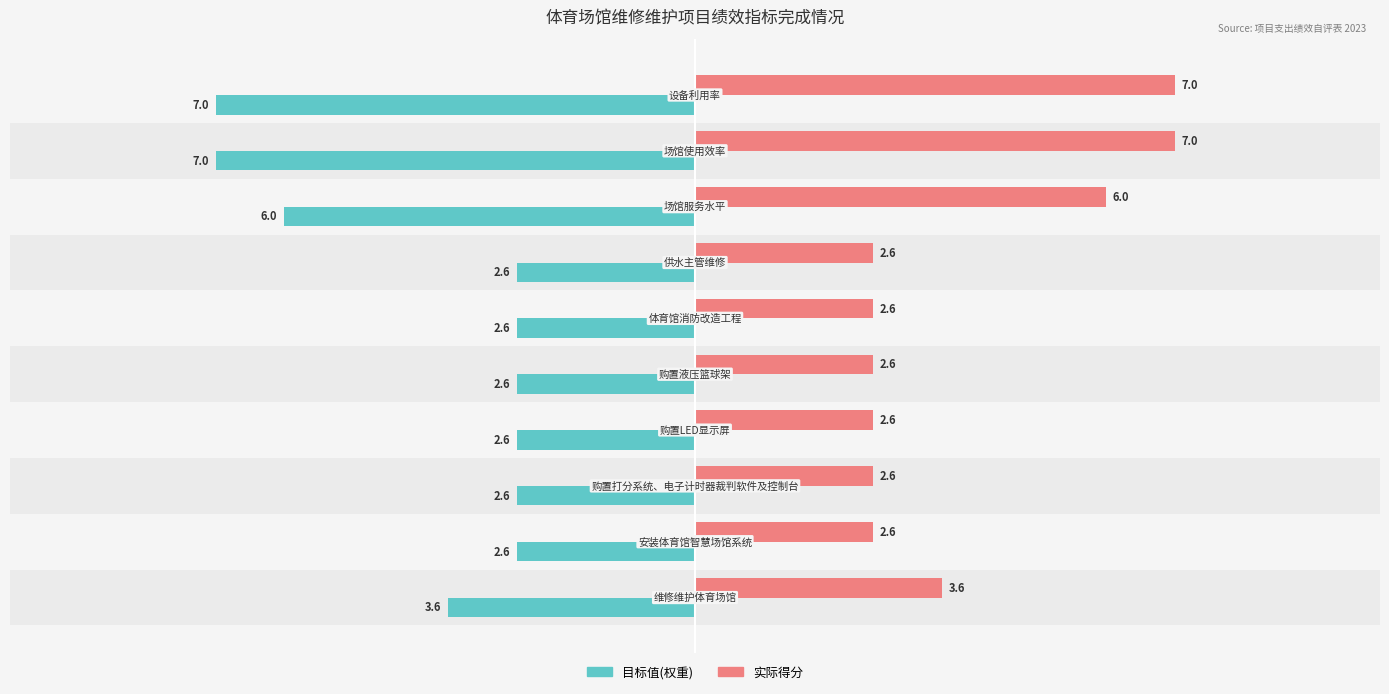

What is the minimum value shown in the chart?

-7.0